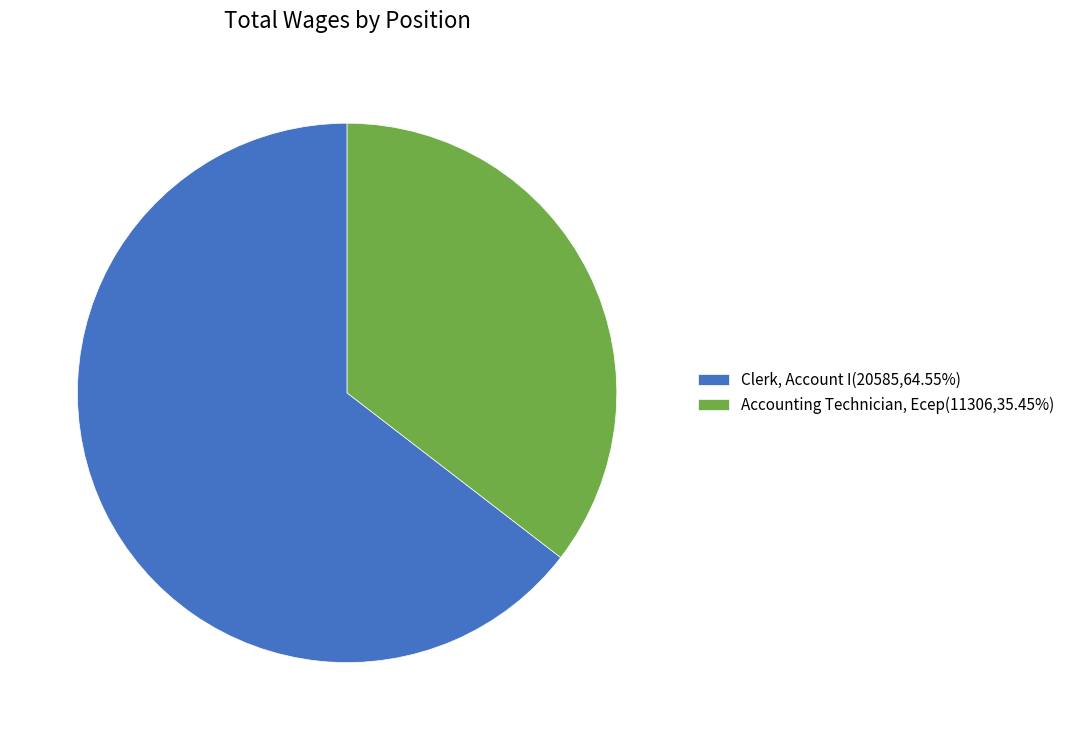

Rank the categories by value from lowest to highest.

Accounting Technician, Ecep, Clerk, Account I